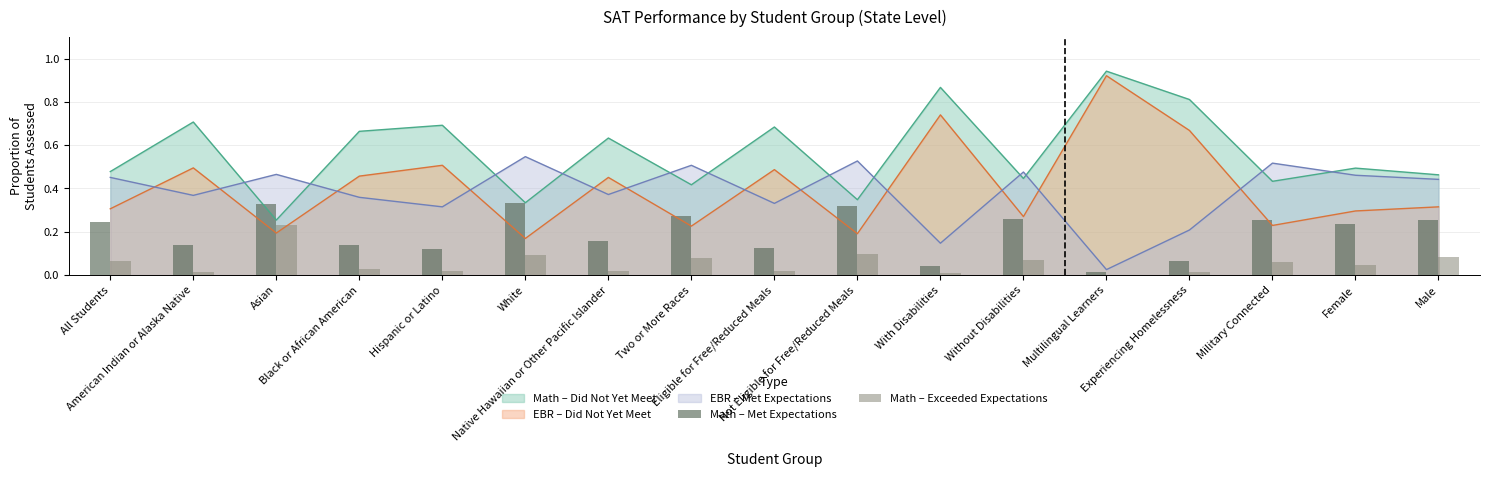

What is the value of the Math – Exceeded Expectations bar at the 3rd from the left?

0.2